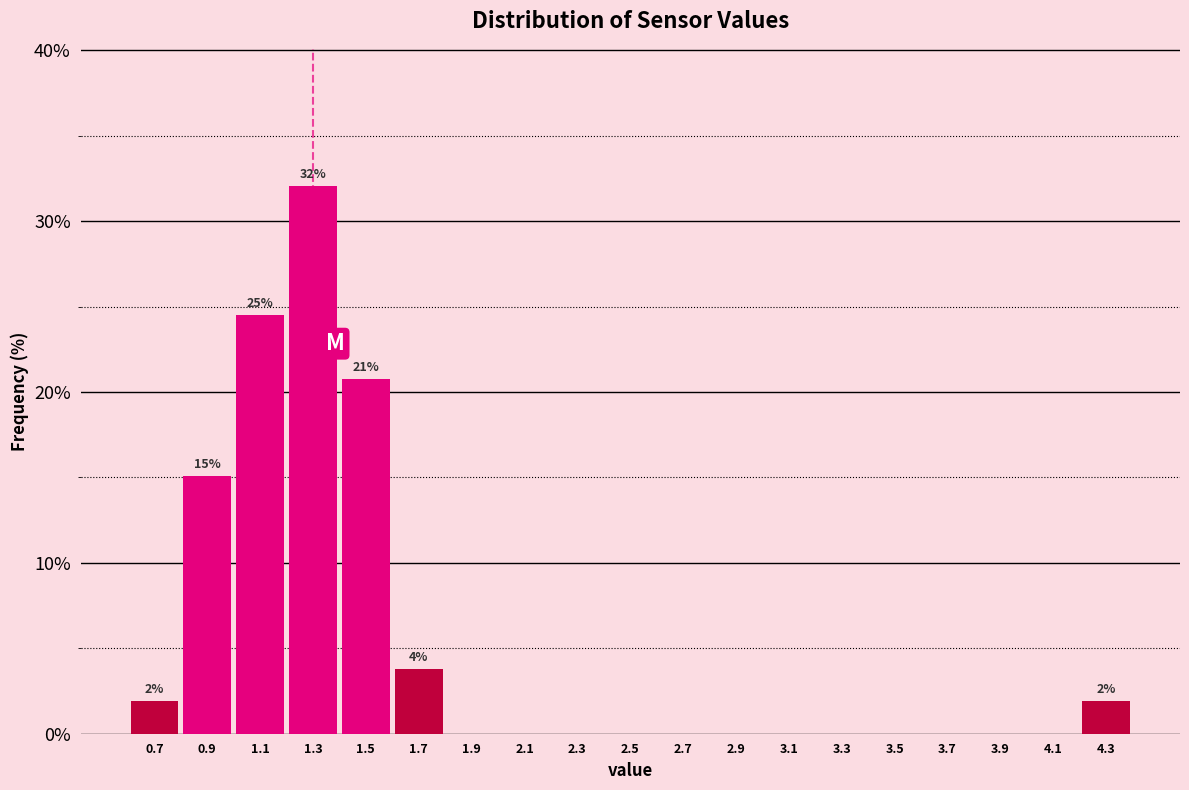

Over which range of the x-axis is the bar tallest?

1.2 to 1.4